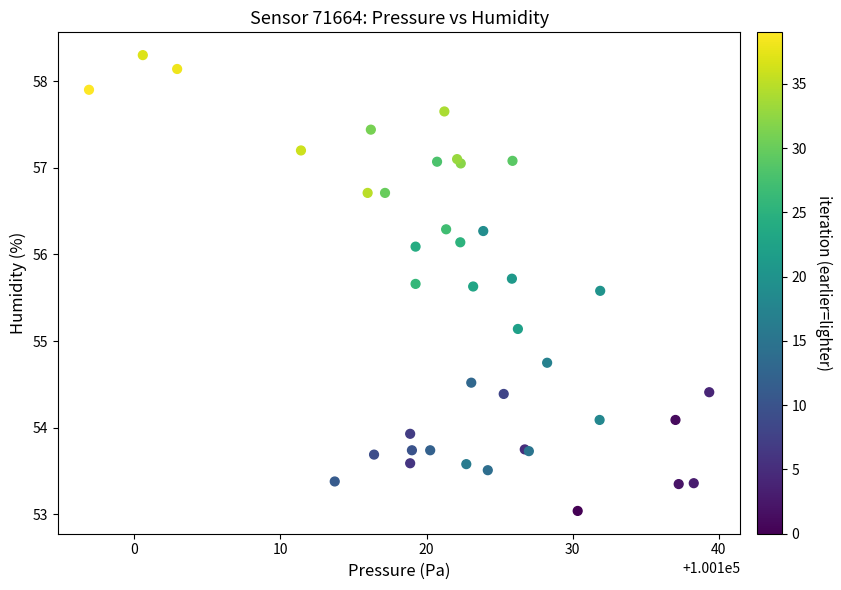

What Y value in the scatter plot is closest to 55?

55.1